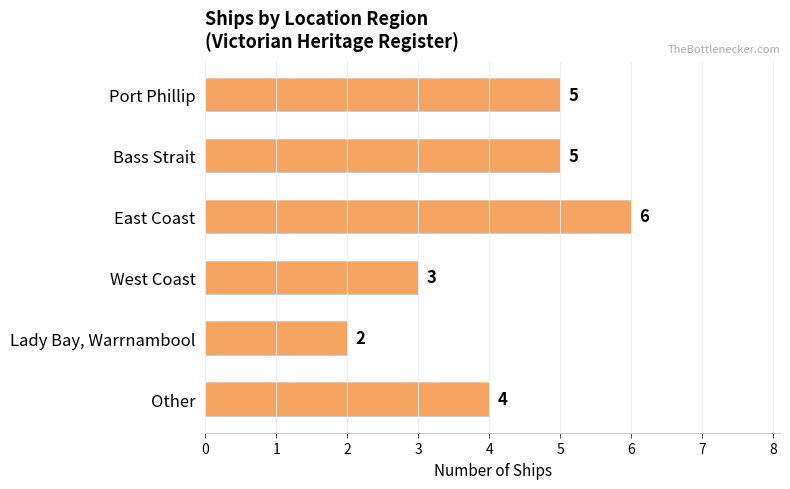

Are the bars horizontal?

Yes